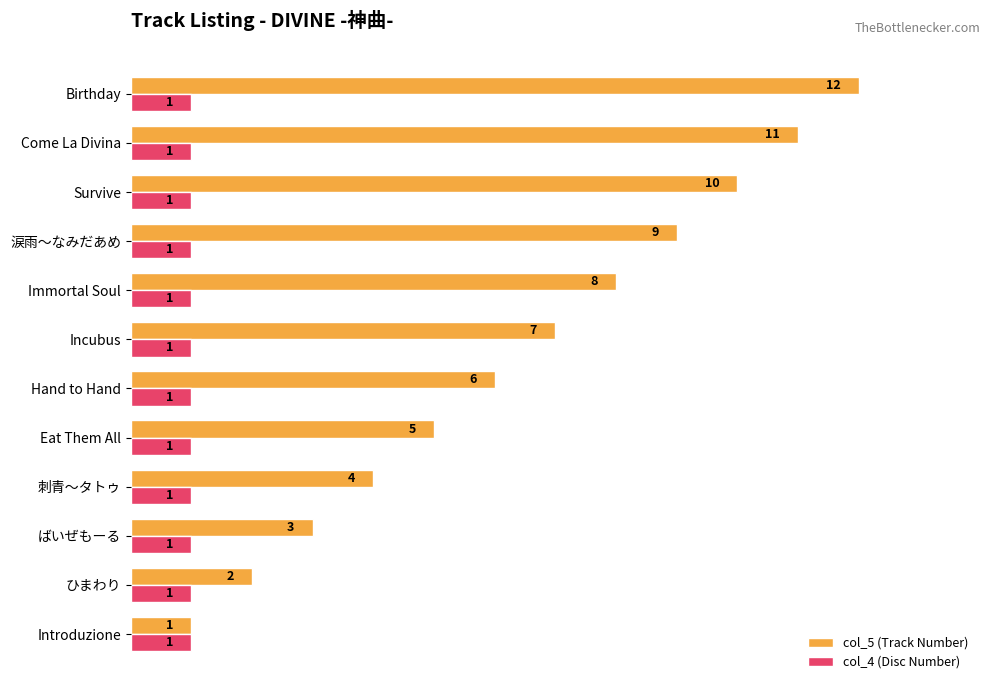

What is the smallest value displayed?

1